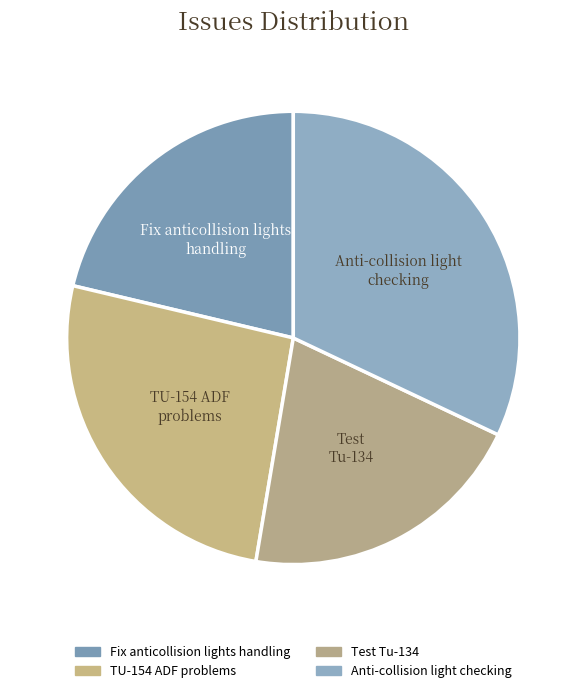

What is the smallest slice in the pie chart?

Test Tu-134